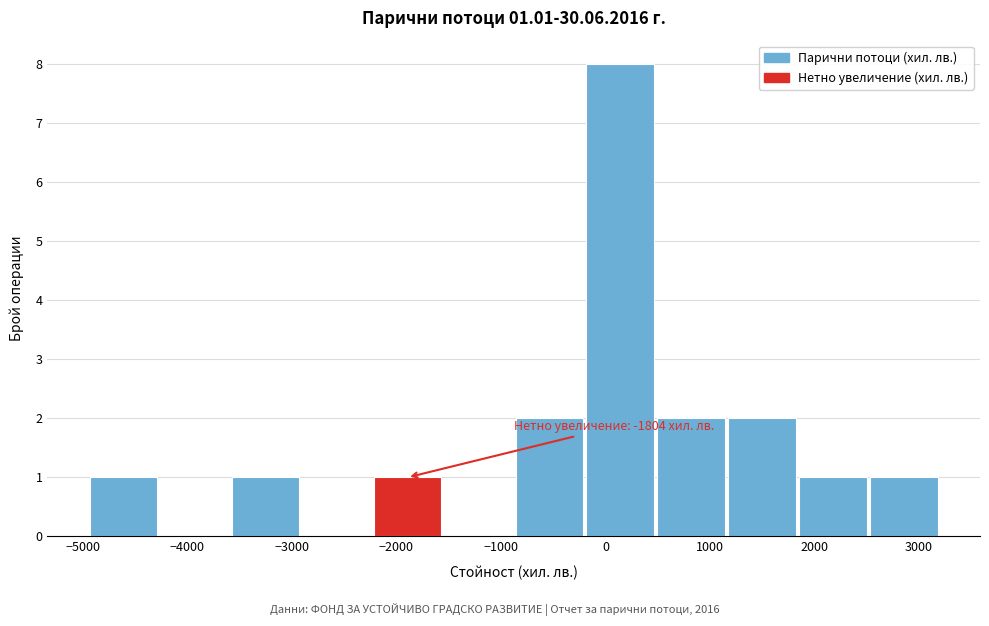

Over which range of the x-axis is the bar tallest?

-200 to 500